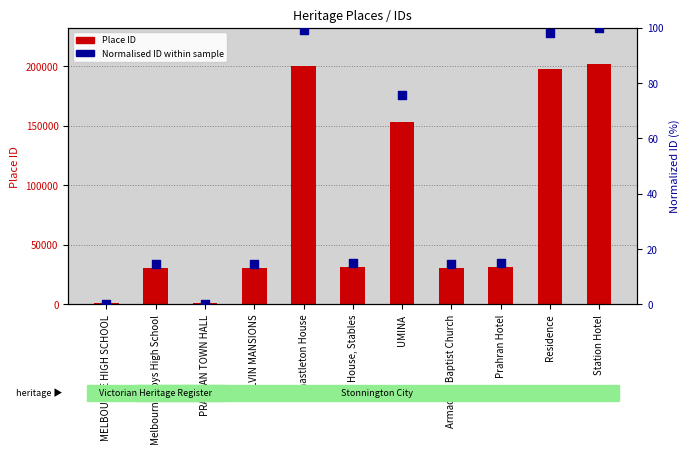

Which series contains the lowest Y value?

Normalized ID (0-100)